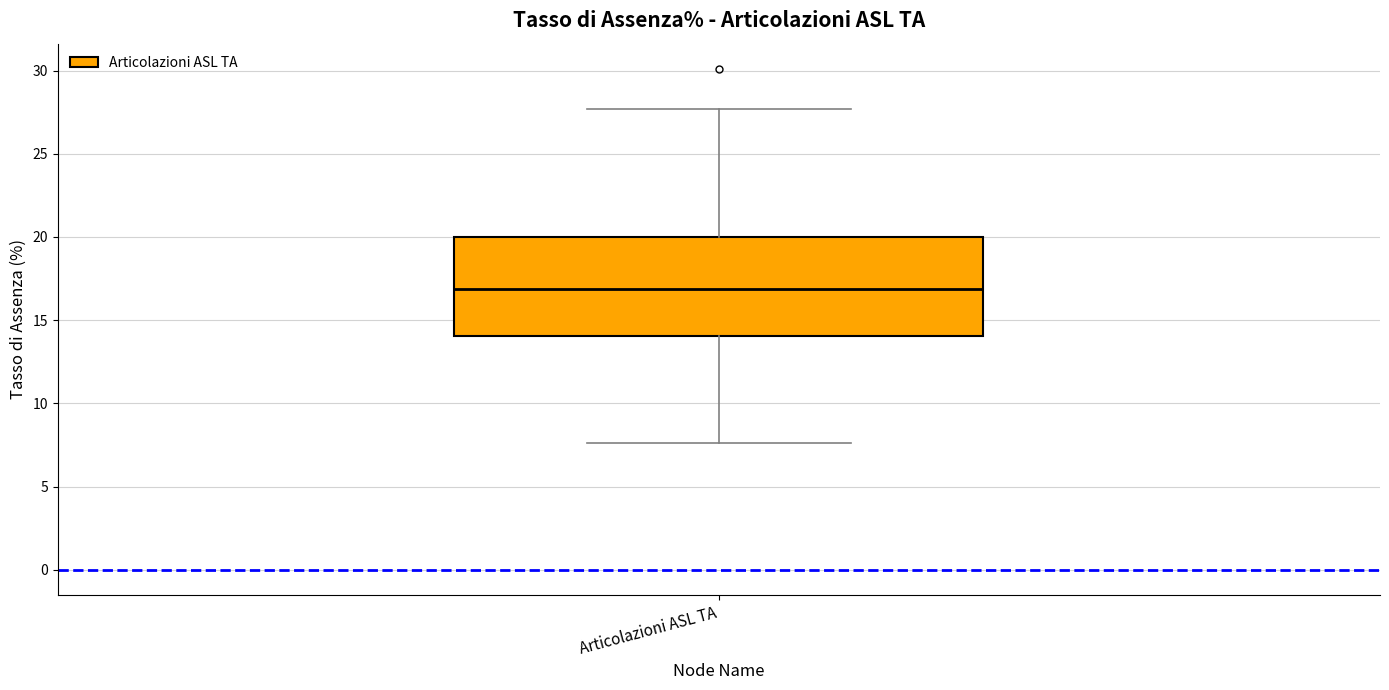

Transcribe this box plot: give where the median line is, the range the box spans, and where the two whiskers end, as read against the y-axis. The values are not printed on the chart, so give them approximately, as read against the axis.

median 17.0, box 14.0 to 20.0, whiskers 7.5 to 27.5